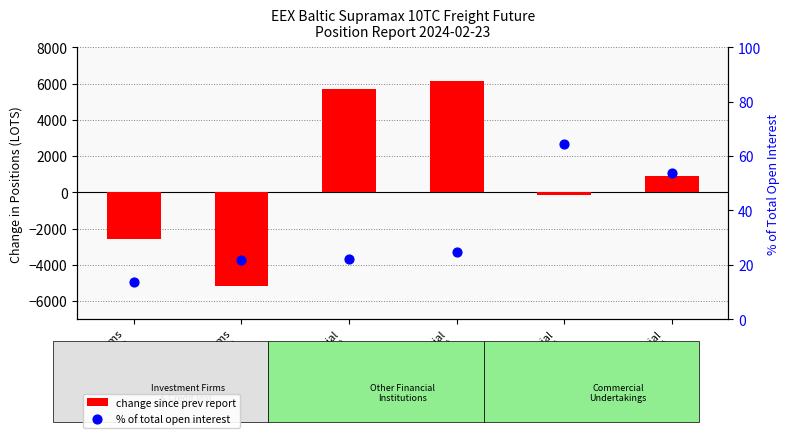

Which series has the widest spread of Y values?

change since prev report